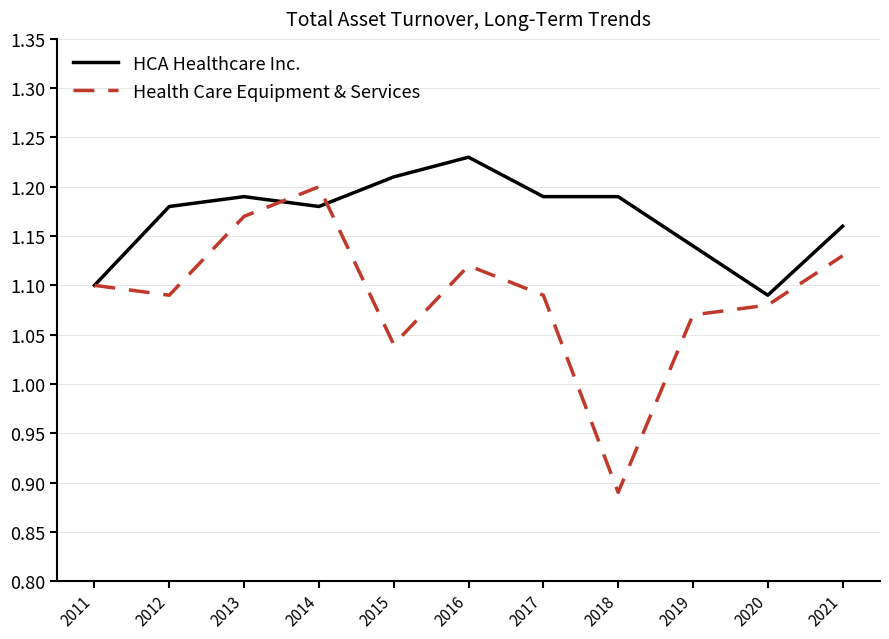

Rank the series by their average value, from lowest to highest.

Health Care Equipment & Services, HCA Healthcare Inc.